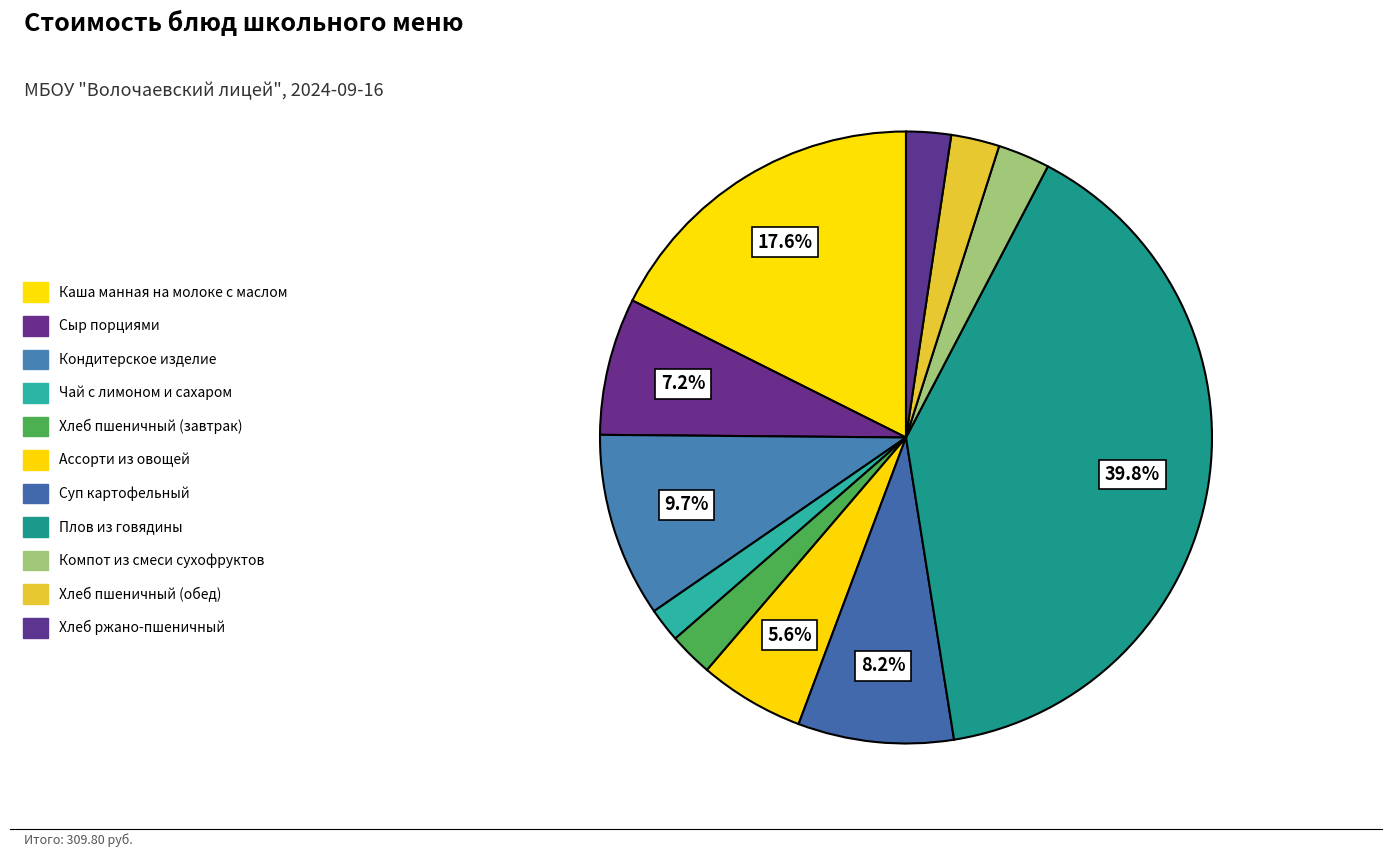

To the nearest percent, what percentage of the pie is Суп картофельный?

8%